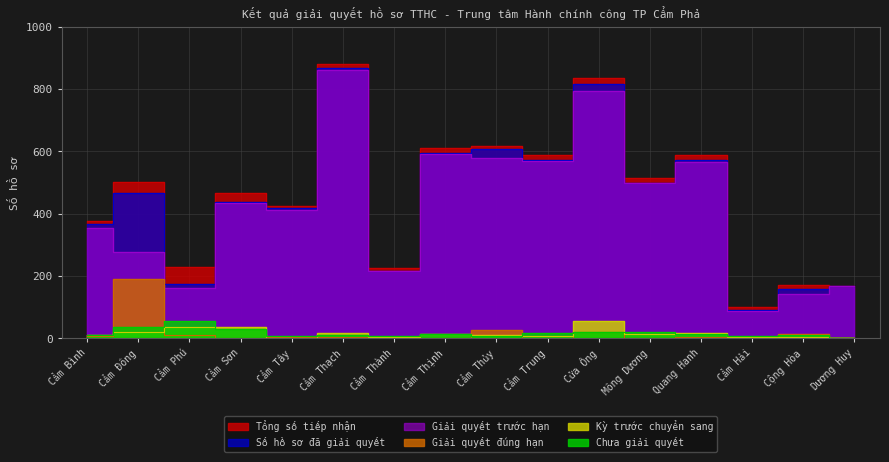

Which has a higher value, Cẩm Sơn or Cẩm Thạch?

Cẩm Thạch